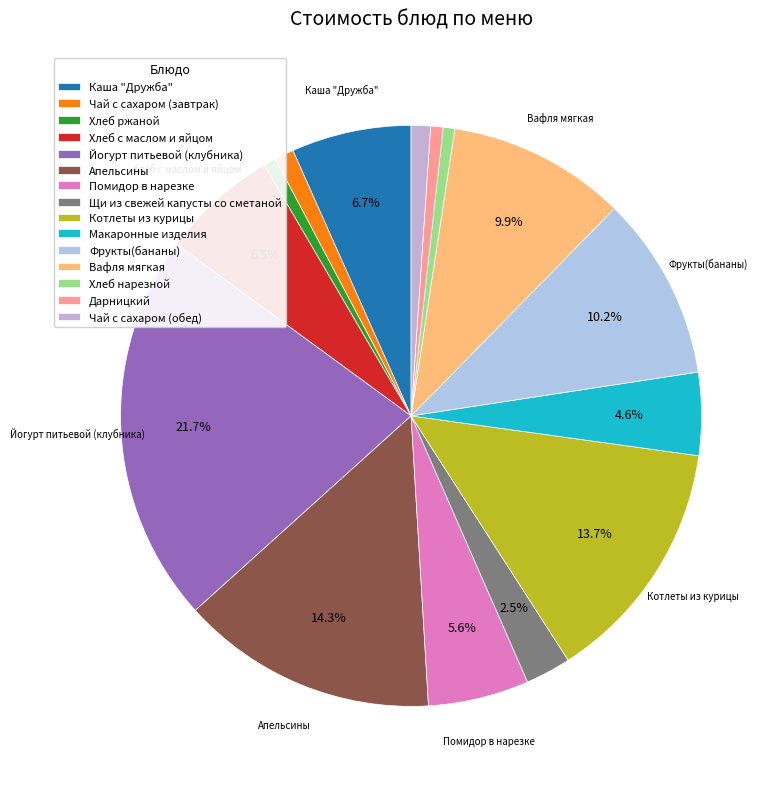

To the nearest percent, what is the difference between the Вафля мягкая and Чай с сахаром (обед) slice percentages?

9%